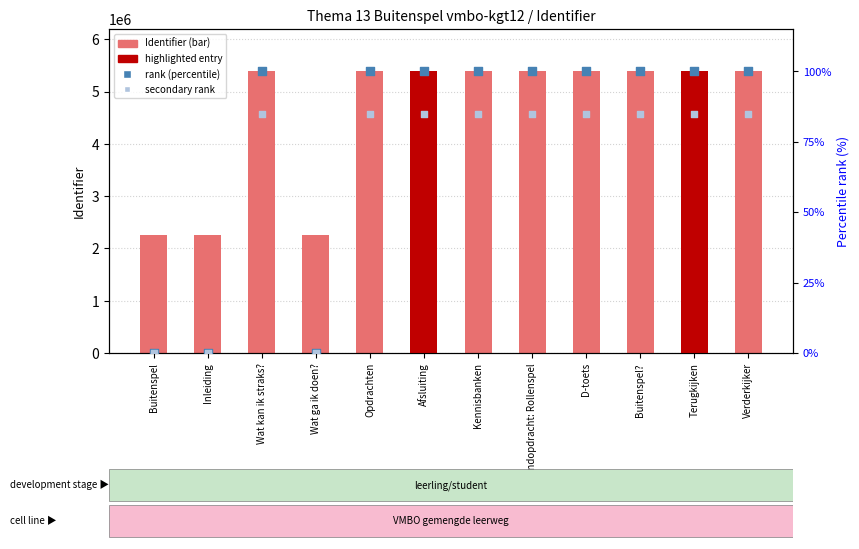

What is the total value across all series at Afsluiting?

5390074.0